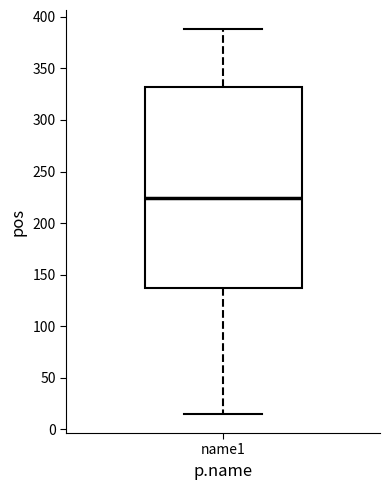

Where does the median line of the box for name1 sit on the y-axis? The values are not printed on the chart, so give them approximately, as read against the axis.

225